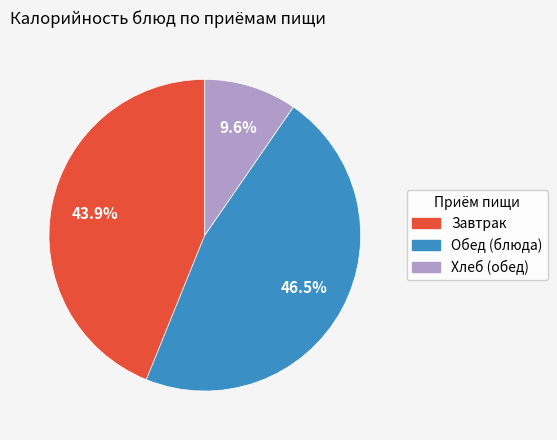

To the nearest percent, what is the average slice percentage?

33%